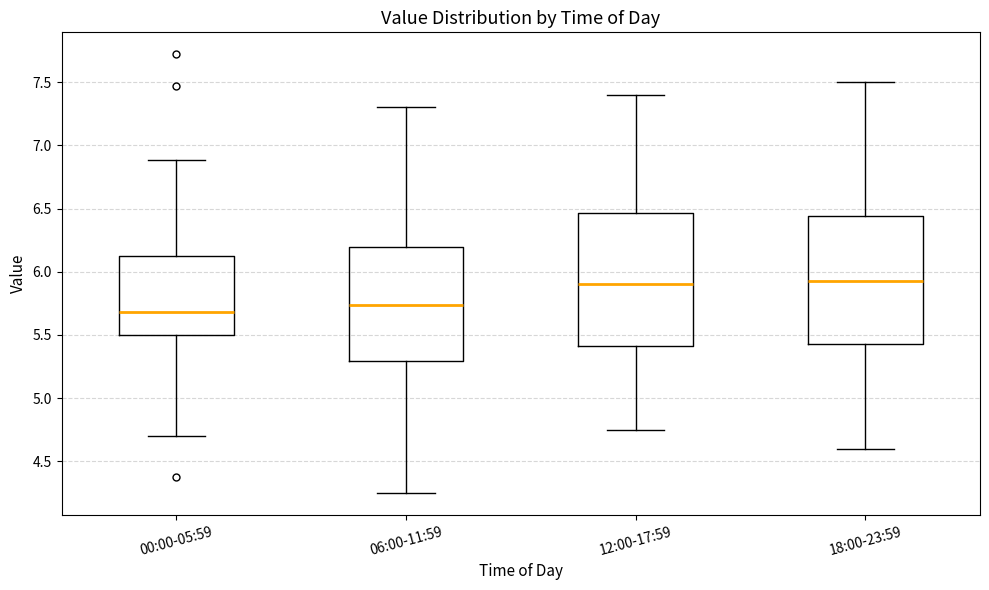

Reading left to right, read every box against the y-axis: the position of its median line, the range the box covers, and the ends of its whiskers. The values are not printed on the chart, so give them approximately, as read against the axis.

00:00-05:59: median 5.70, box 5.50 to 6.10, whiskers 4.70 to 6.90
06:00-11:59: median 5.75, box 5.30 to 6.20, whiskers 4.25 to 7.30
12:00-17:59: median 5.90, box 5.40 to 6.45, whiskers 4.75 to 7.40
18:00-23:59: median 5.95, box 5.45 to 6.45, whiskers 4.60 to 7.50